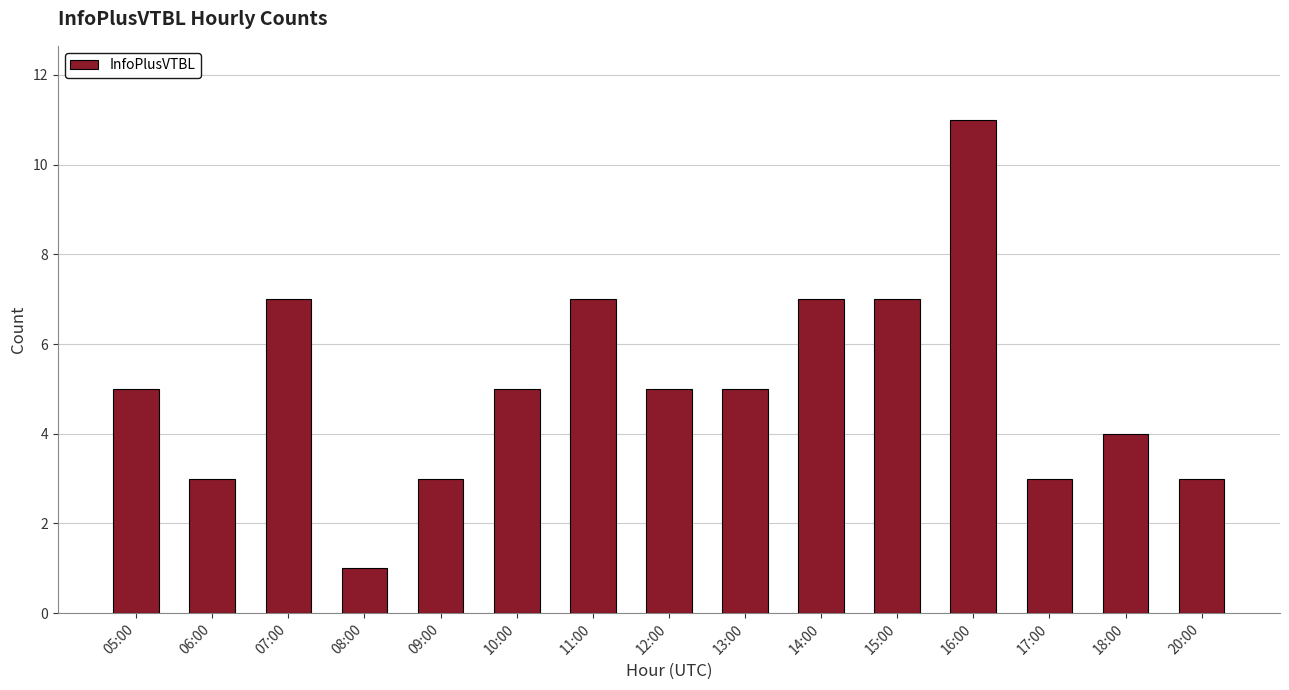

The value at 07:00 is 7. True or false?

True